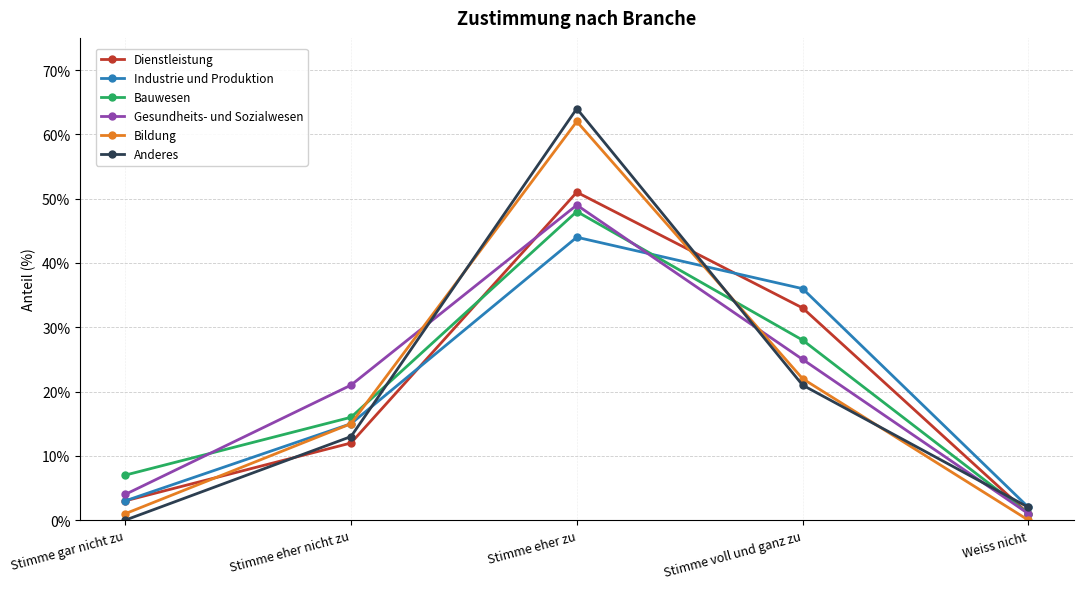

Which series changed the most between Stimme voll und ganz zu and Weiss nicht?

Industrie und Produktion